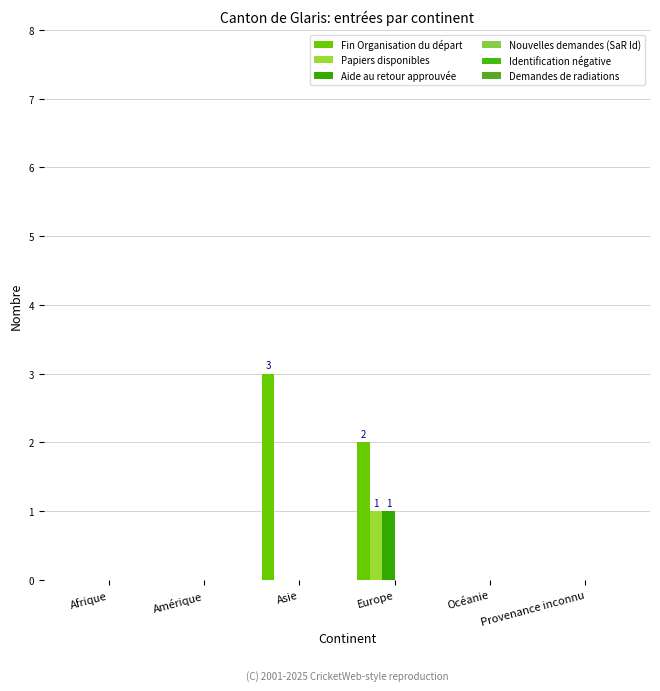

What is the maximum value shown in the chart?

3